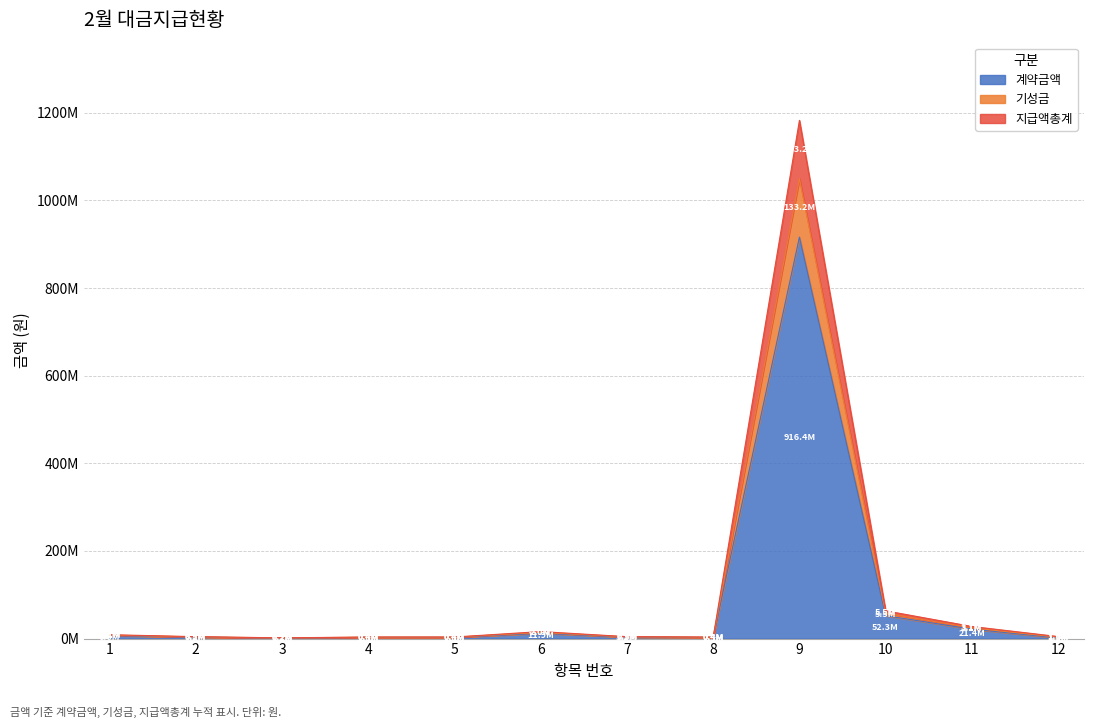

Where is the first local maximum for 계약금액?

6